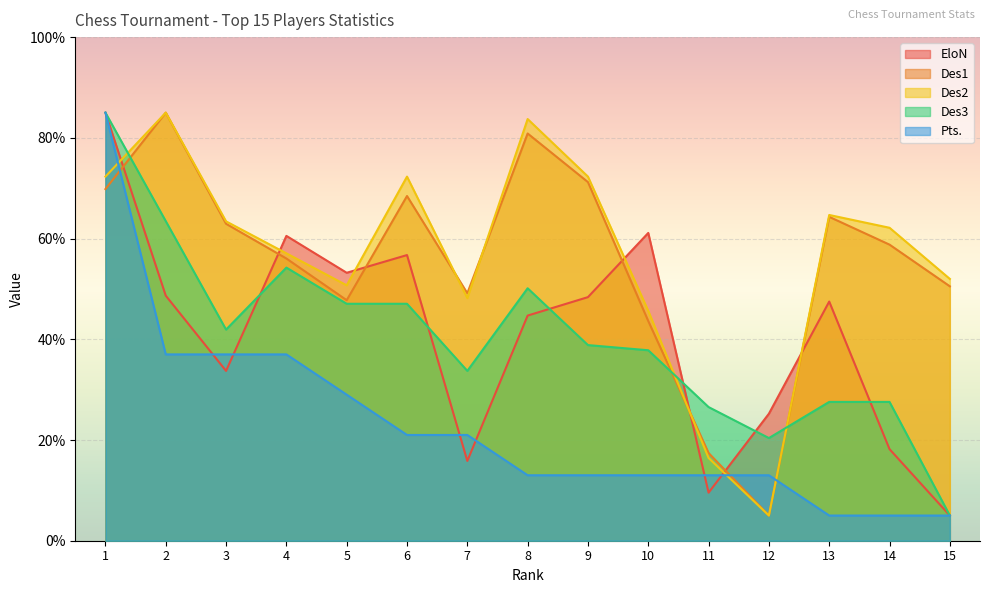

How many values in the Pts series exceed 13?

7